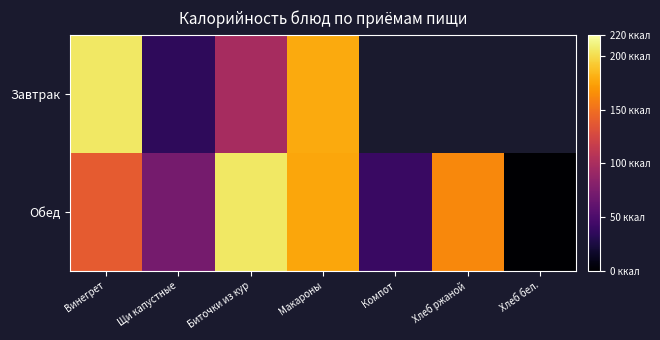

What is the minimum value for Завтрак?

35.0